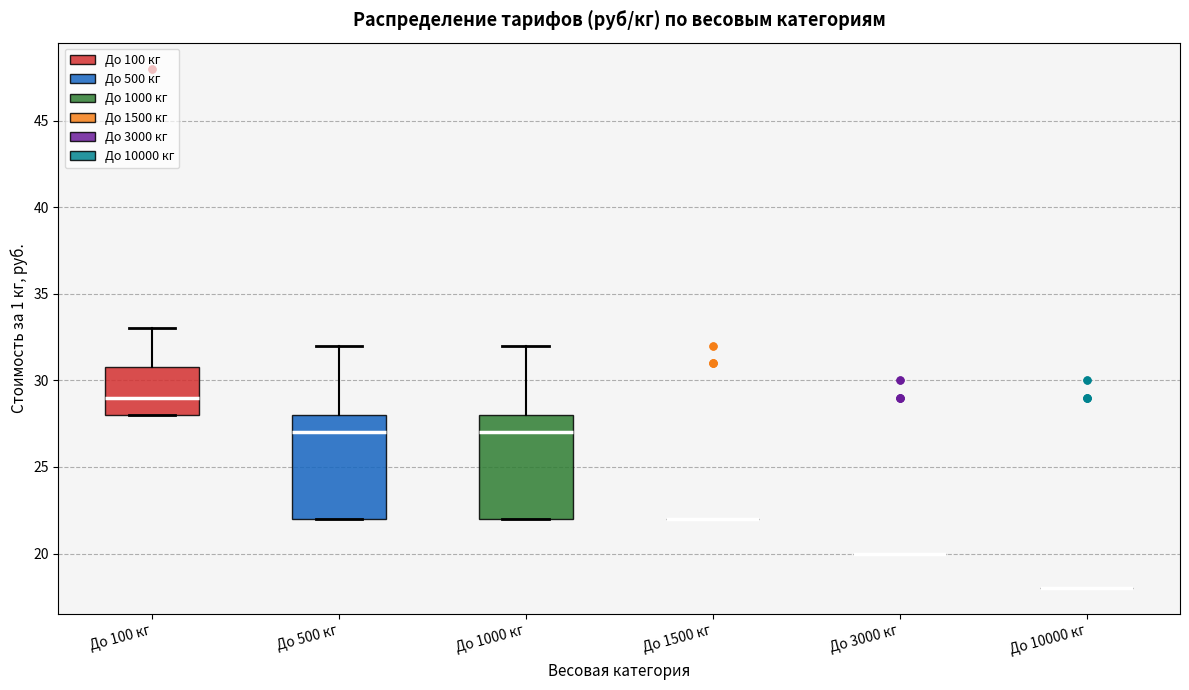

Reading left to right, read every box against the y-axis: the position of its median line, the range the box covers, and the ends of its whiskers. The values are not printed on the chart, so give them approximately, as read against the axis.

До 100 кг: median 29, box 28 to 31, whiskers 28 to 33
До 500 кг: median 27, box 22 to 28, whiskers 22 to 32
До 1000 кг: median 27, box 22 to 28, whiskers 22 to 32
До 1500 кг: box collapsed to a line at 22, whiskers 22 to 22
До 3000 кг: box collapsed to a line at 20, whiskers 20 to 20
До 10000 кг: box collapsed to a line at 18, whiskers 18 to 18